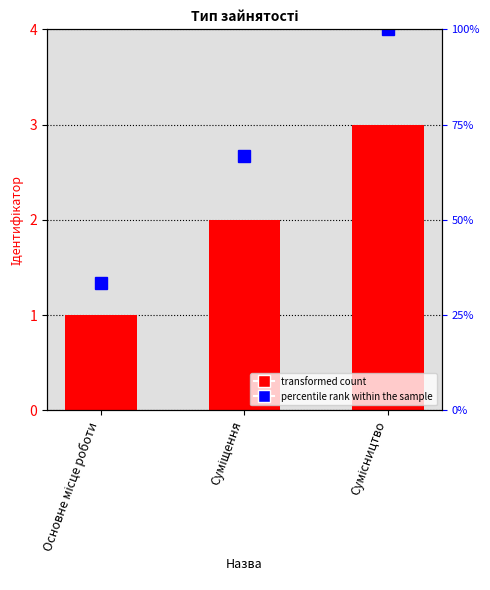

Reading left to right, list all the values displayed in this chart.

Ідентифікатор: Основне місце роботи=1.0	Суміщення=2.0	Сумісництво=3.0
percentile rank within the sample: Основне місце роботи=33.3	Суміщення=66.7	Сумісництво=100.0